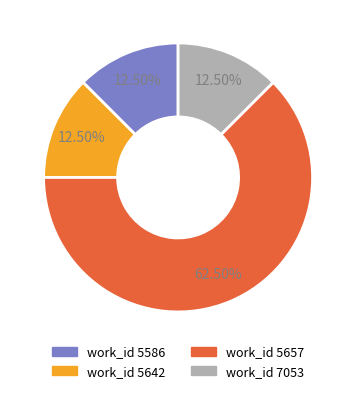

Is there a majority slice in this chart?

Yes